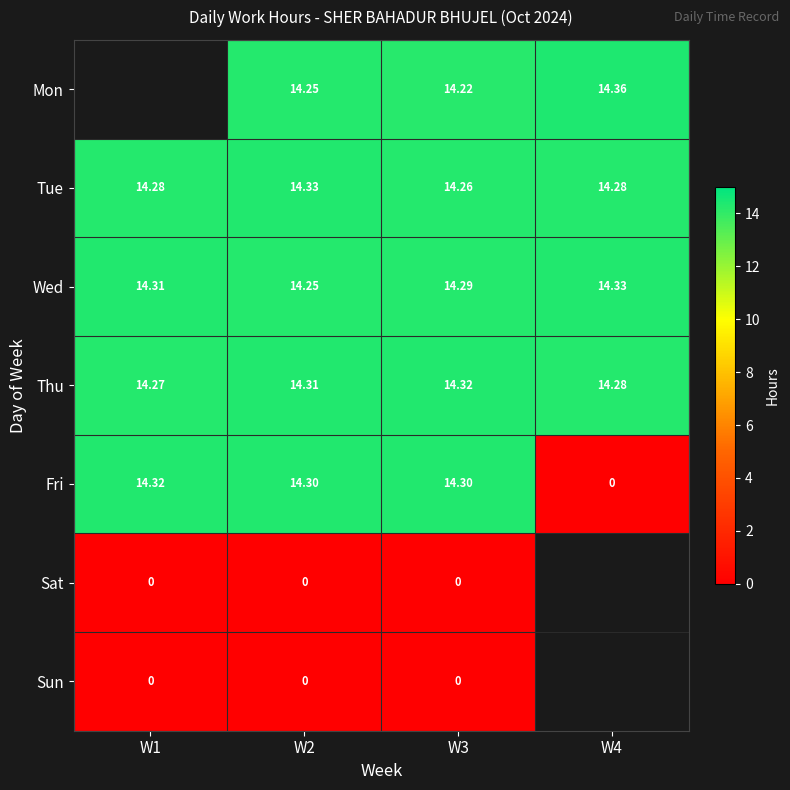

Rank the series at W2 from highest to lowest value.

Tue, Thu, Fri, Mon, Wed, Sat, Sun